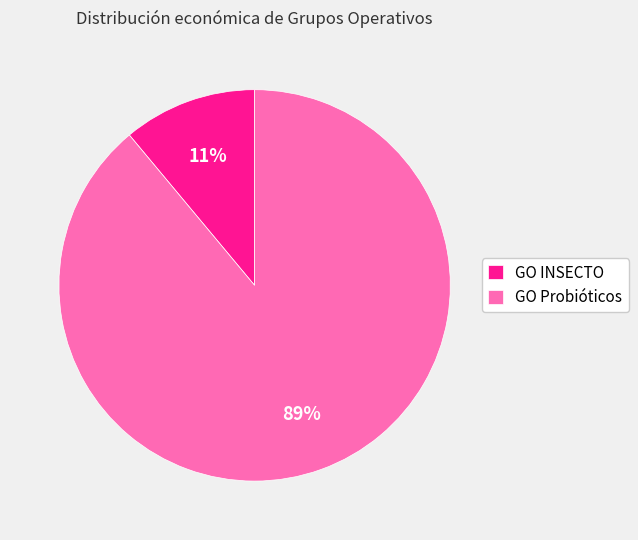

Approximately how many times larger is the value at GO INSECTO compared to GO Probióticos?

0.1